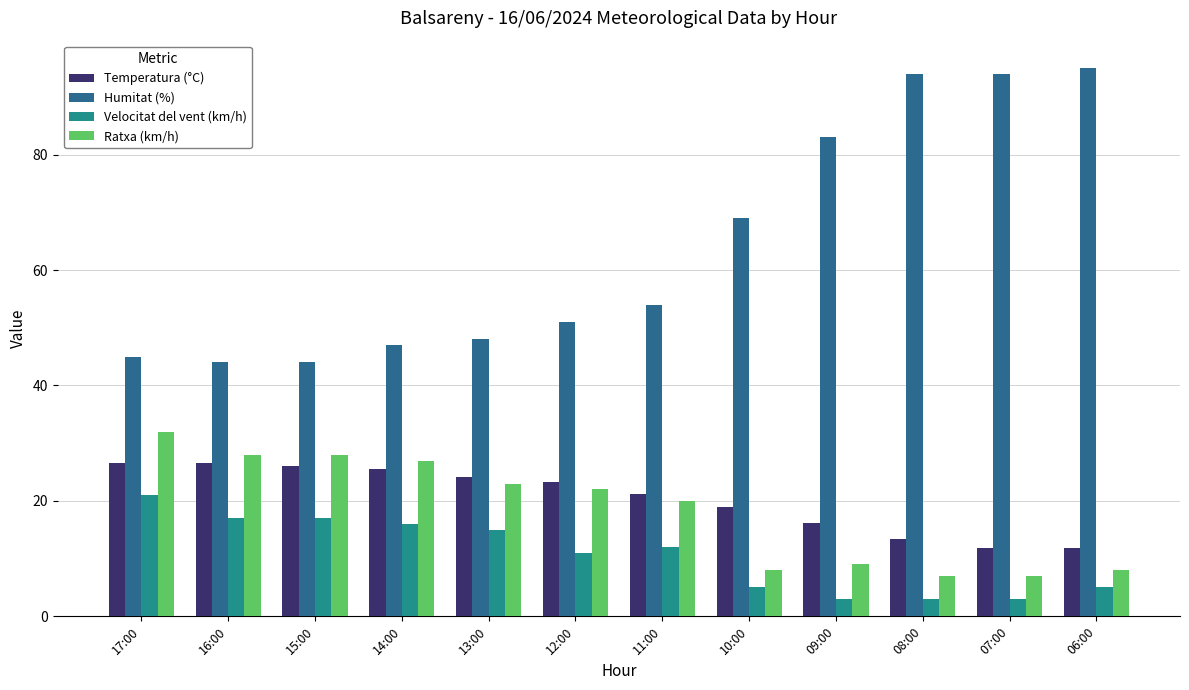

What is the sum of the Temperatura (°C) values at 08:00 and 15:00?

39.4